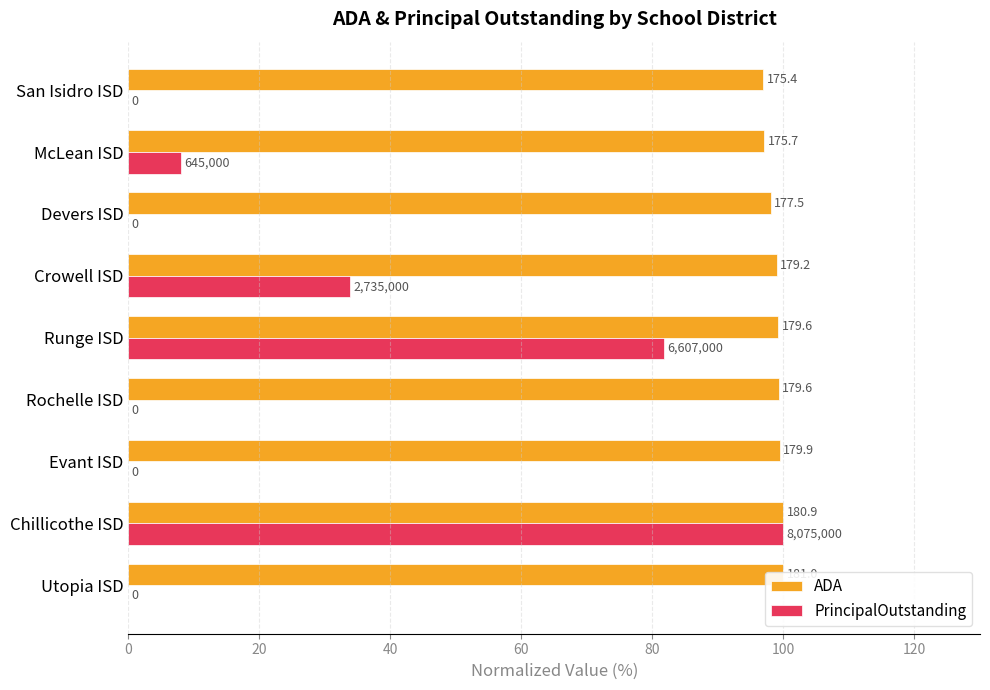

What is the maximum value for ADA?

100.0